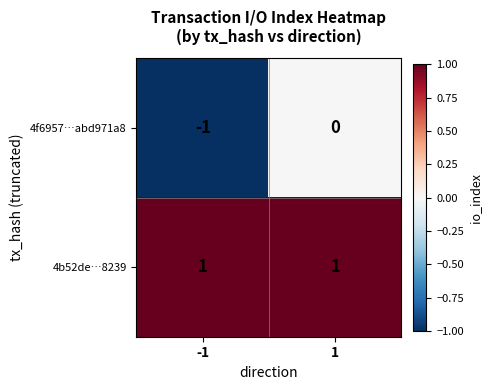

Between -1 and 1, which series saw the biggest shift?

4f6957…abd971a8